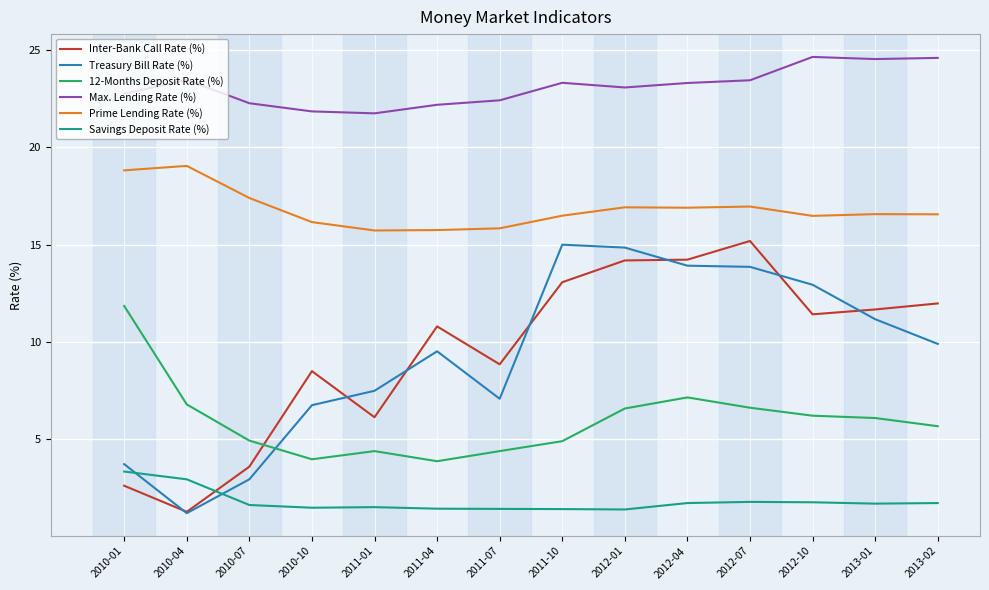

At how many categories does at least one series exceed 22?

12